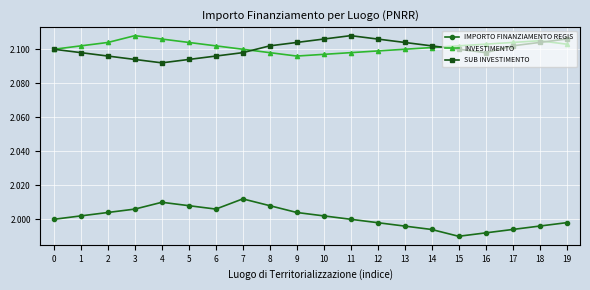

The SUB INVESTIMENTO series shows 2.1 at 15. True or false?

True